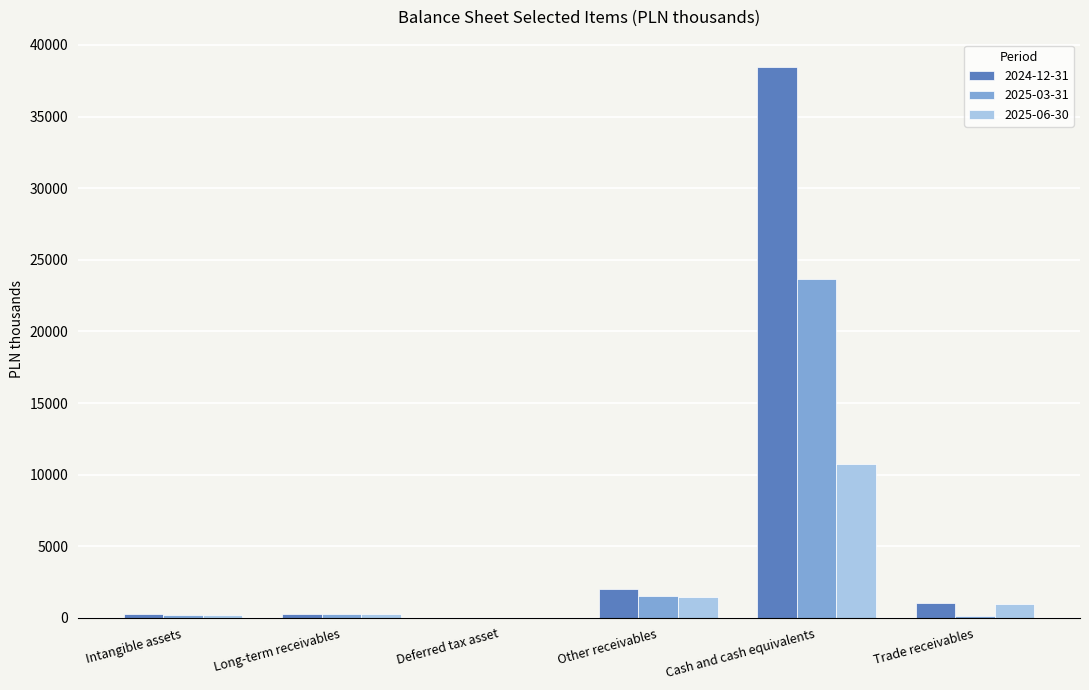

What is the total value across all series at Other receivables?

4999.8